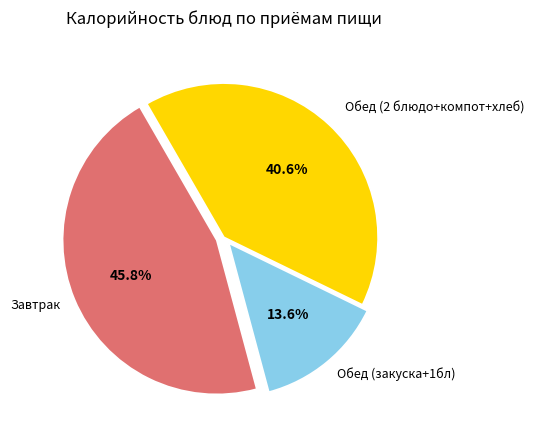

Is there a majority slice in this chart?

No